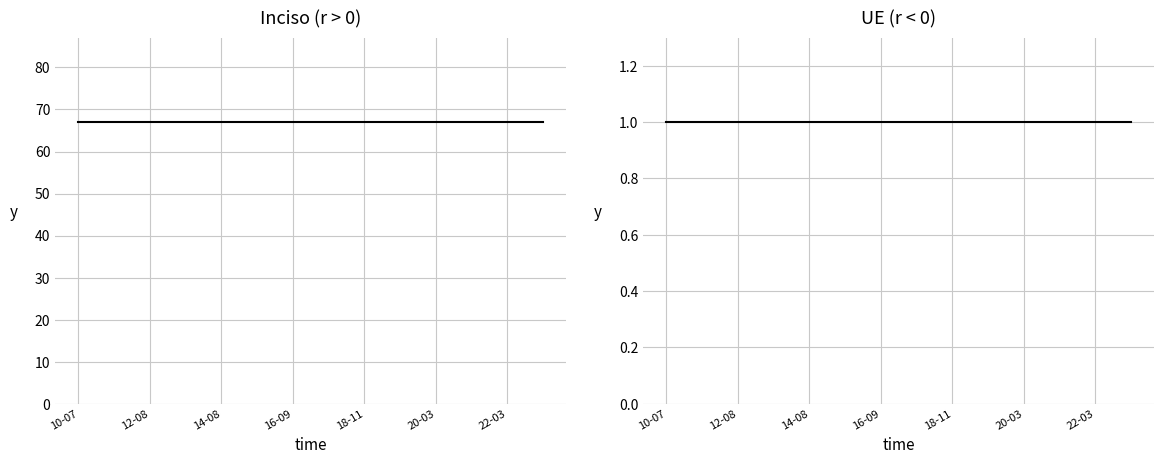

Count the number of data series in this chart.

2